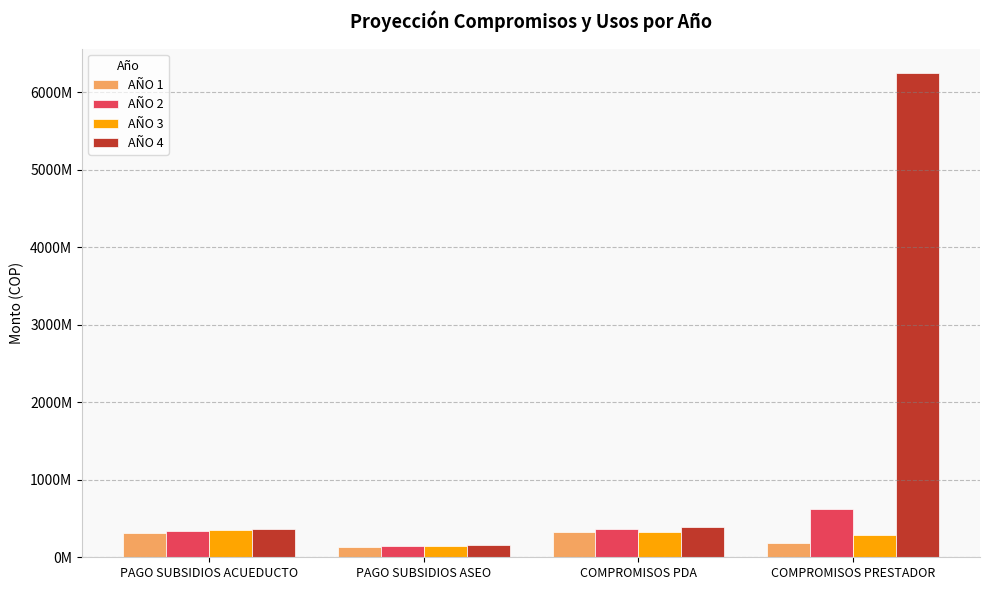

List the series in order of their peak value, lowest first.

AÑO 1, AÑO 3, AÑO 2, AÑO 4